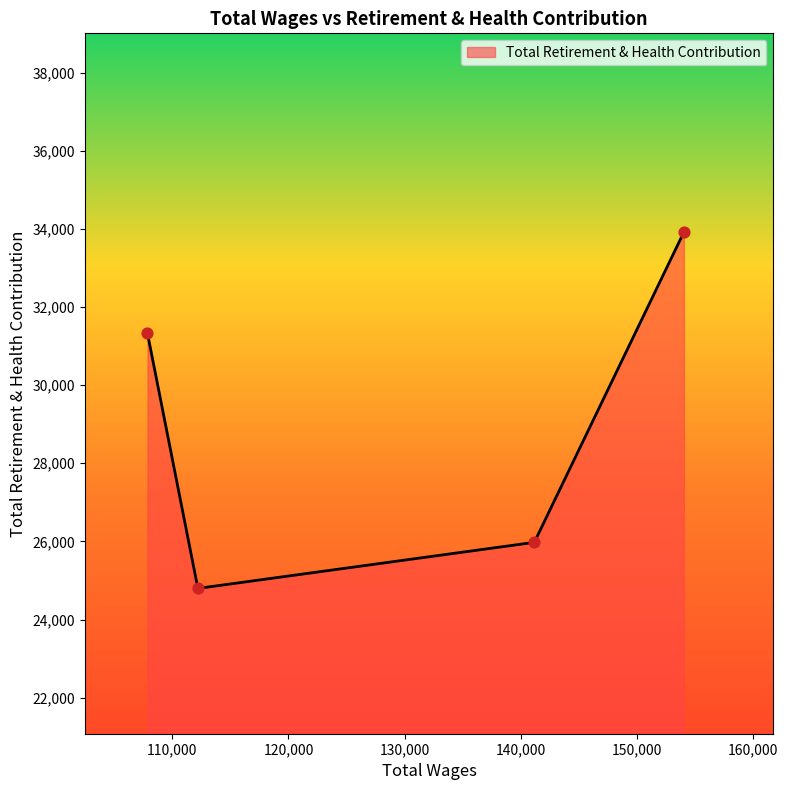

What is the sum of all values?

116009